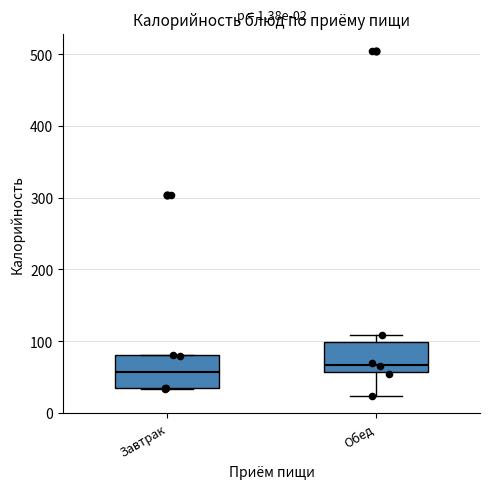

Where is the upper edge of the box for Завтрак on the y-axis? The values are not printed on the chart, so give them approximately, as read against the axis.

80